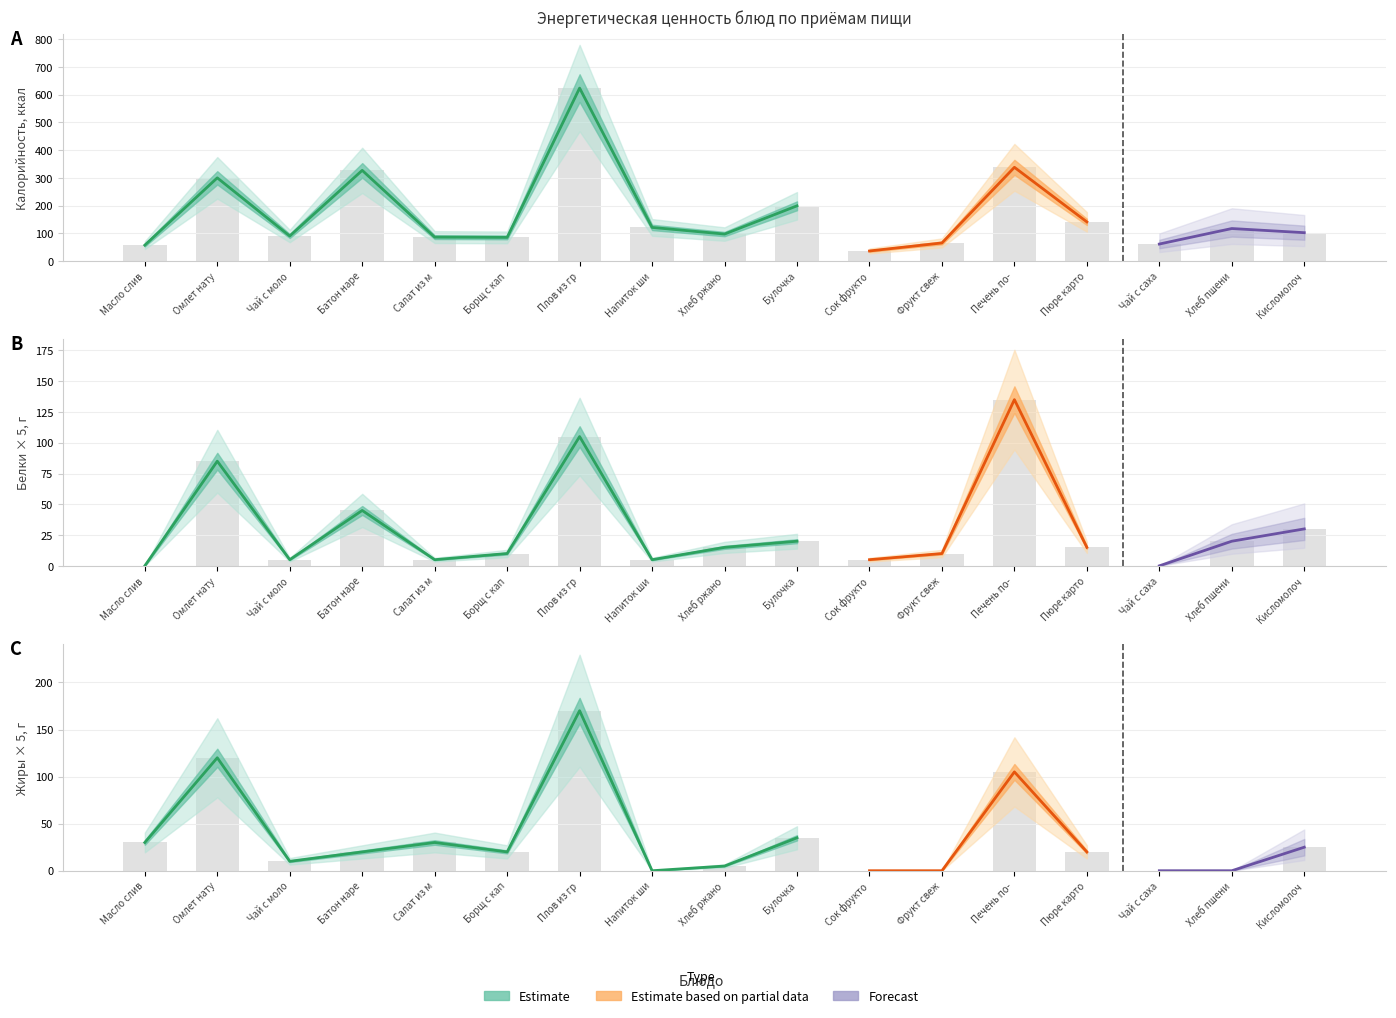

The value of Калорийность at Фрукт свеж is 65. True or false?

True